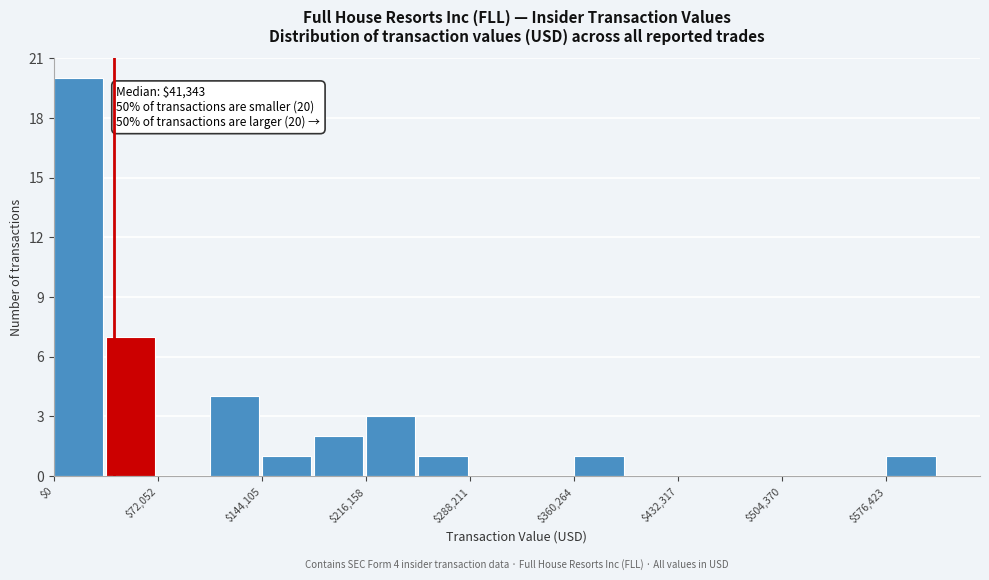

Read against the x-axis, roughly where is the centre of the tallest bar?

20000